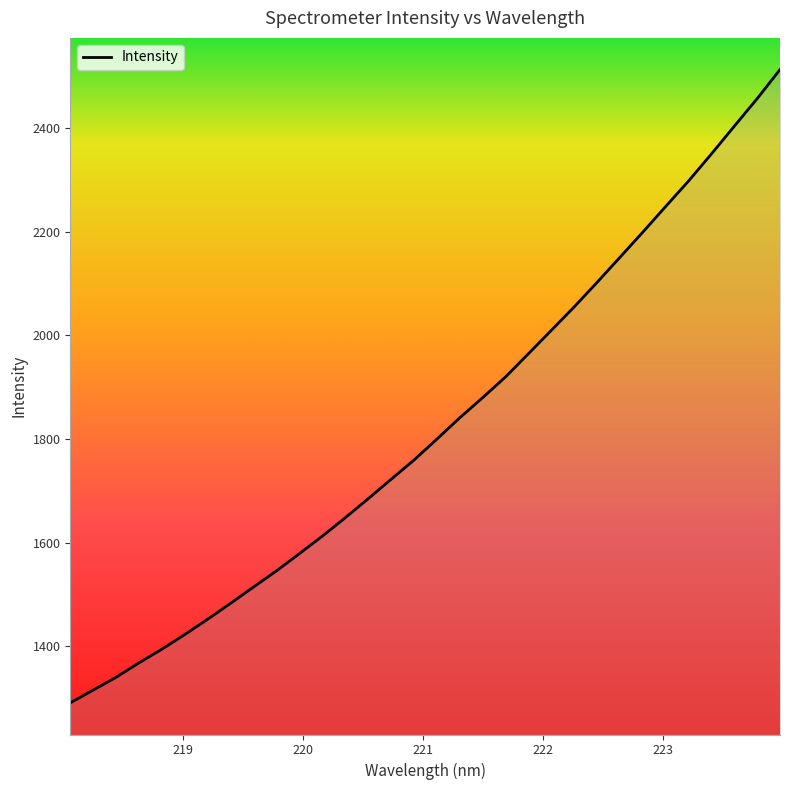

What is the maximum value shown in the chart?

2512.4